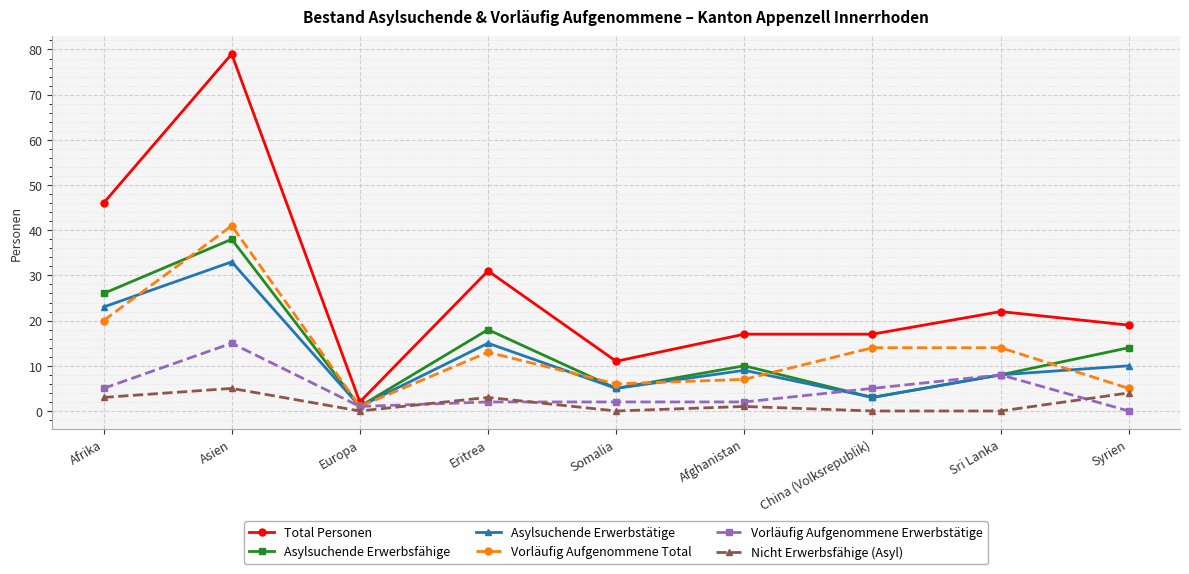

True or false: Nicht Erwerbsfähige (Asyl) and Asylsuchende Erwerbsfähige intersect in this chart.

False